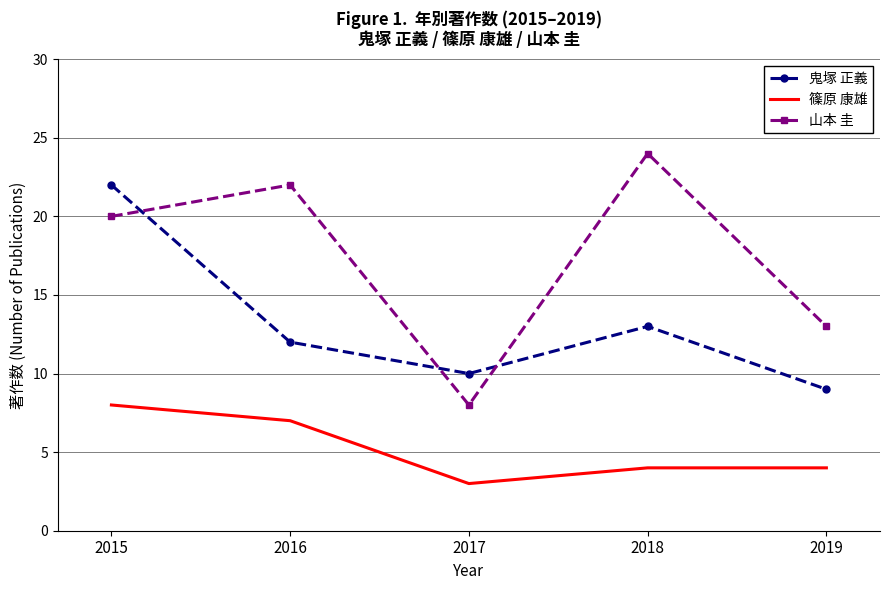

What is the difference between the highest and lowest values at 2015?

14